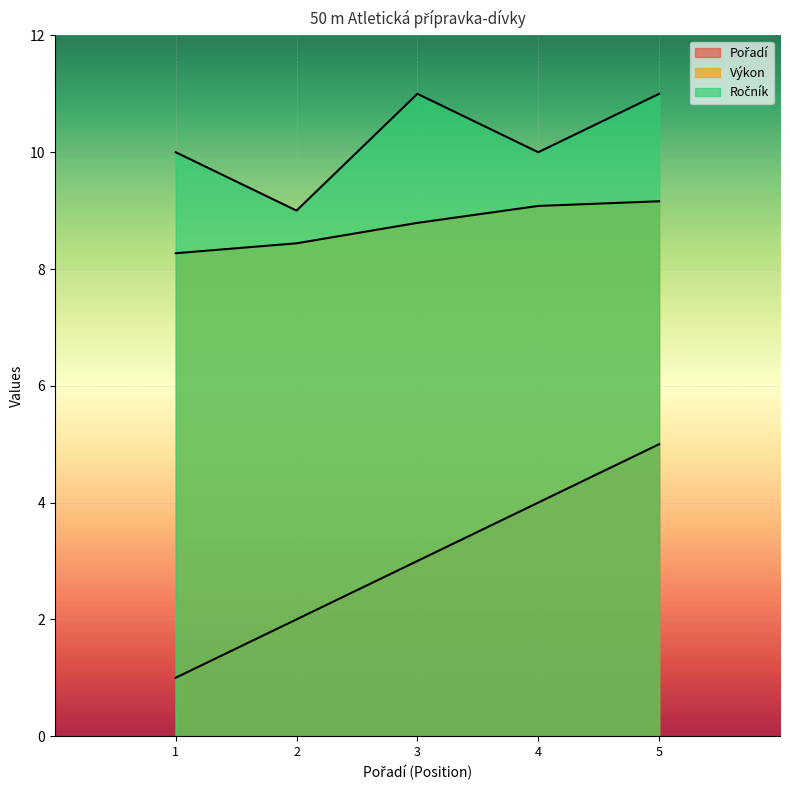

At how many categories does at least one series exceed 1?

5